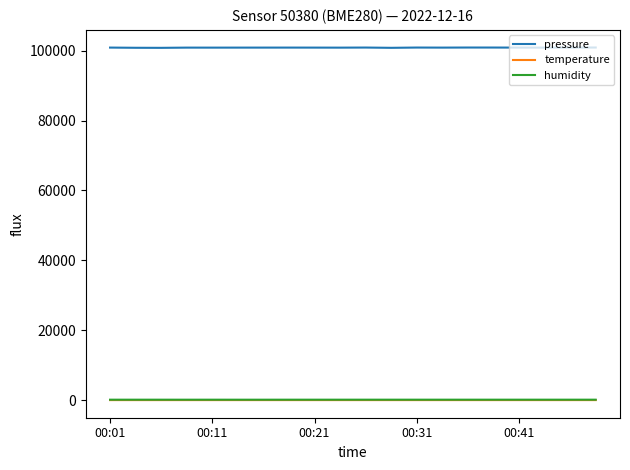

In temperature, how many points are higher than both neighbors (excluding endpoints)?

5